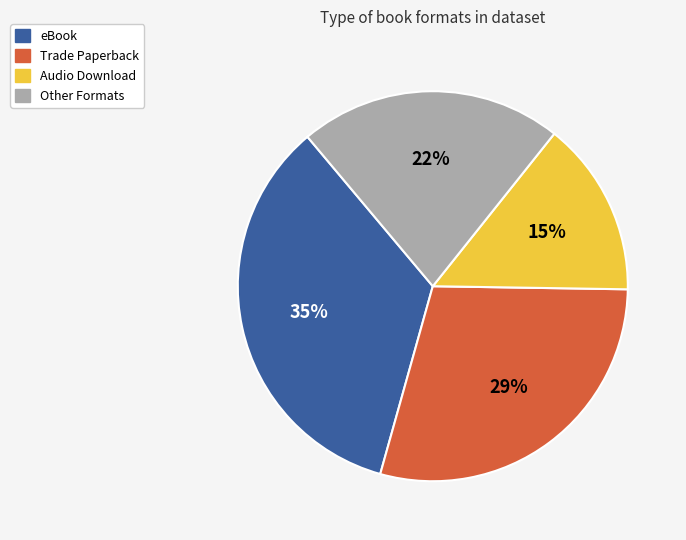

To the nearest percent, what is the average slice percentage?

25%